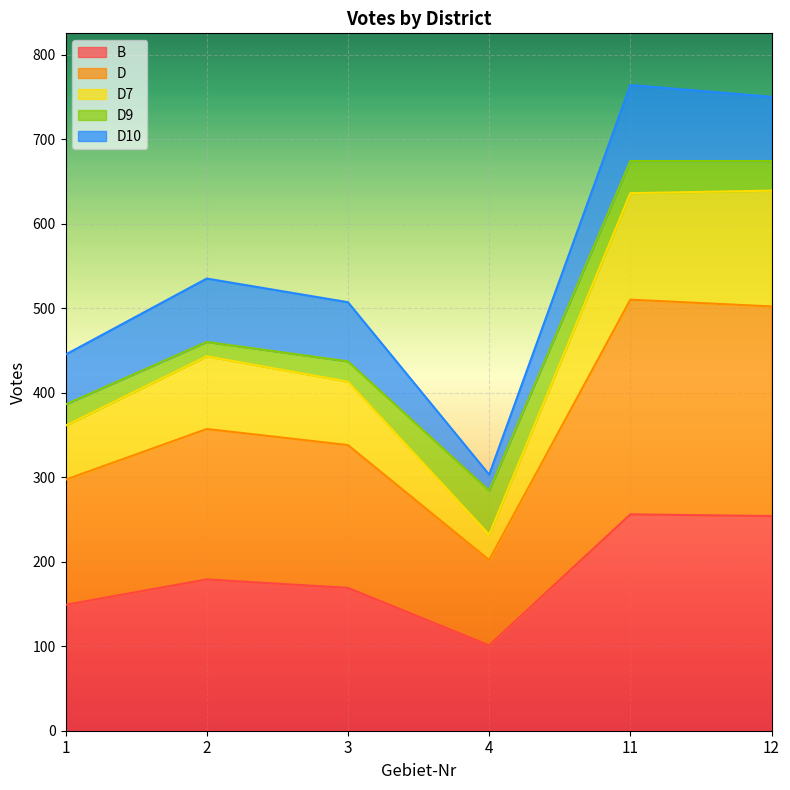

True or false: D7 and B cross at least once.

False